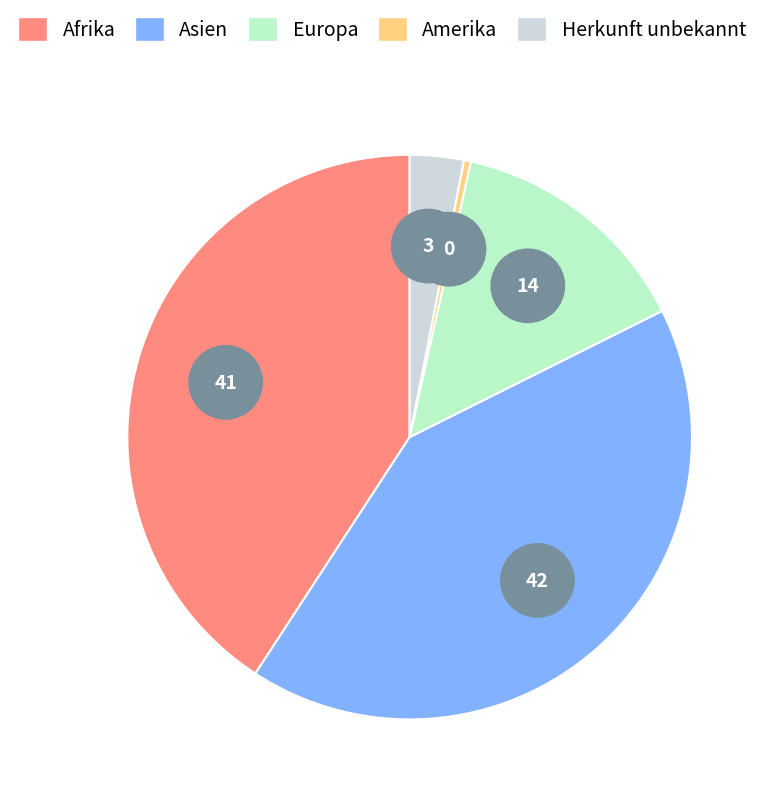

Which category has the biggest portion of the pie?

Asien